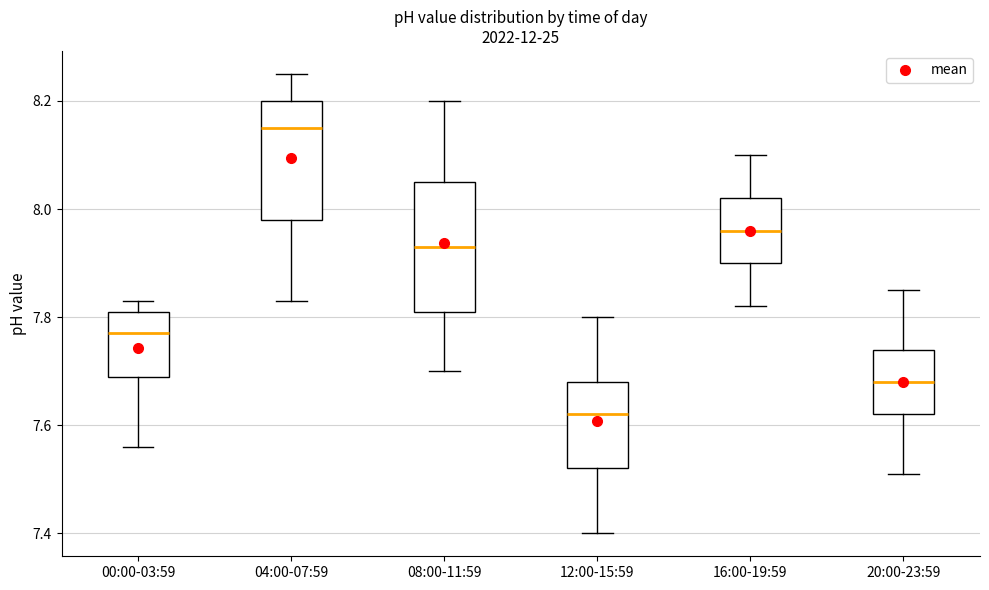

Where is the upper edge of the box for 12:00-15:59 on the y-axis? The values are not printed on the chart, so give them approximately, as read against the axis.

7.68